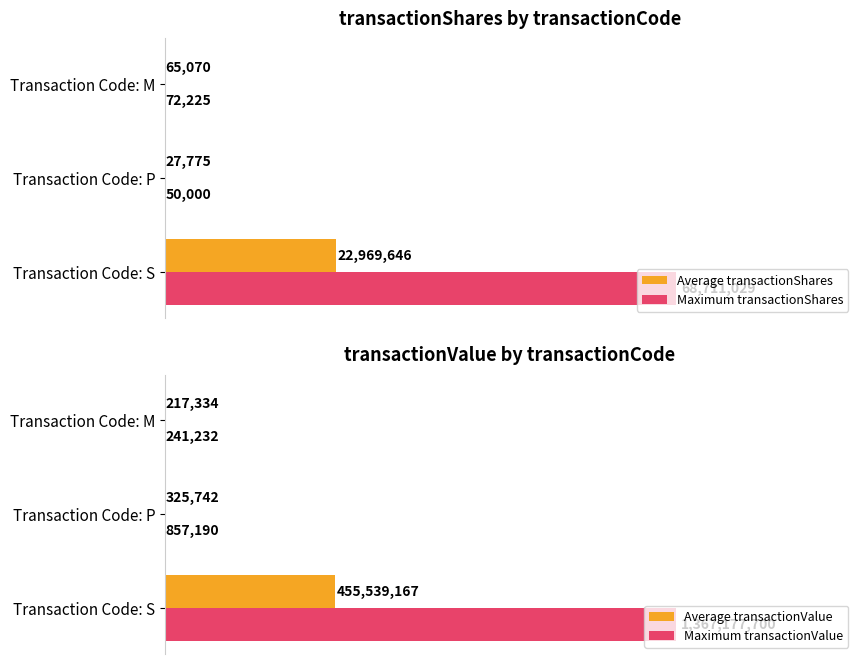

What are all the series names shown in the legend?

Average transactionShares, Maximum transactionShares, Average transactionValue, Maximum transactionValue